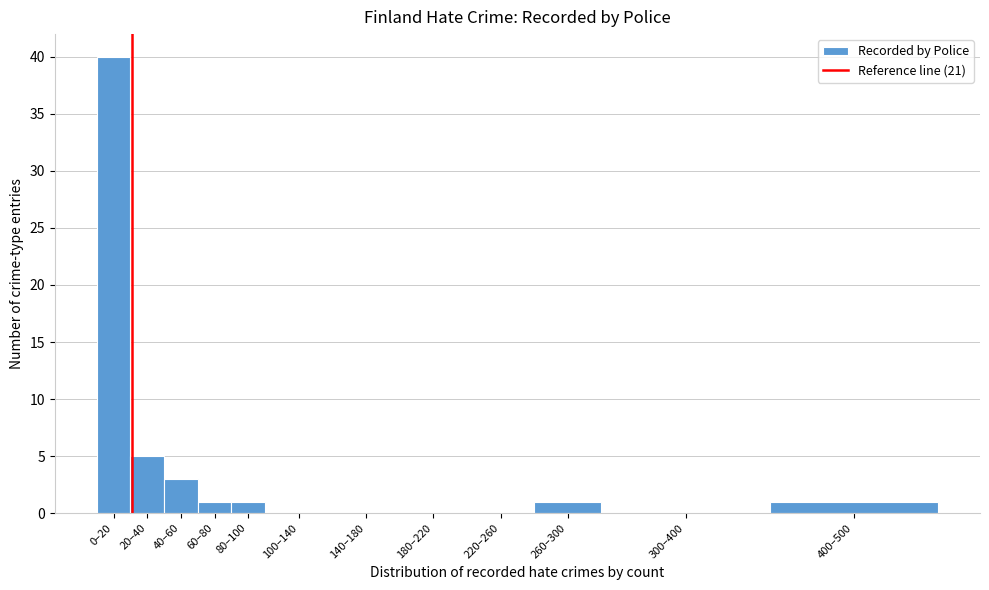

Reading right to left, transcribe all the data shown in this chart.

400–500=1	300–400=0	260–300=1	220–260=0	180–220=0	140–180=0	100–140=0	80–100=1	60–80=1	40–60=3	20–40=5	0–20=40